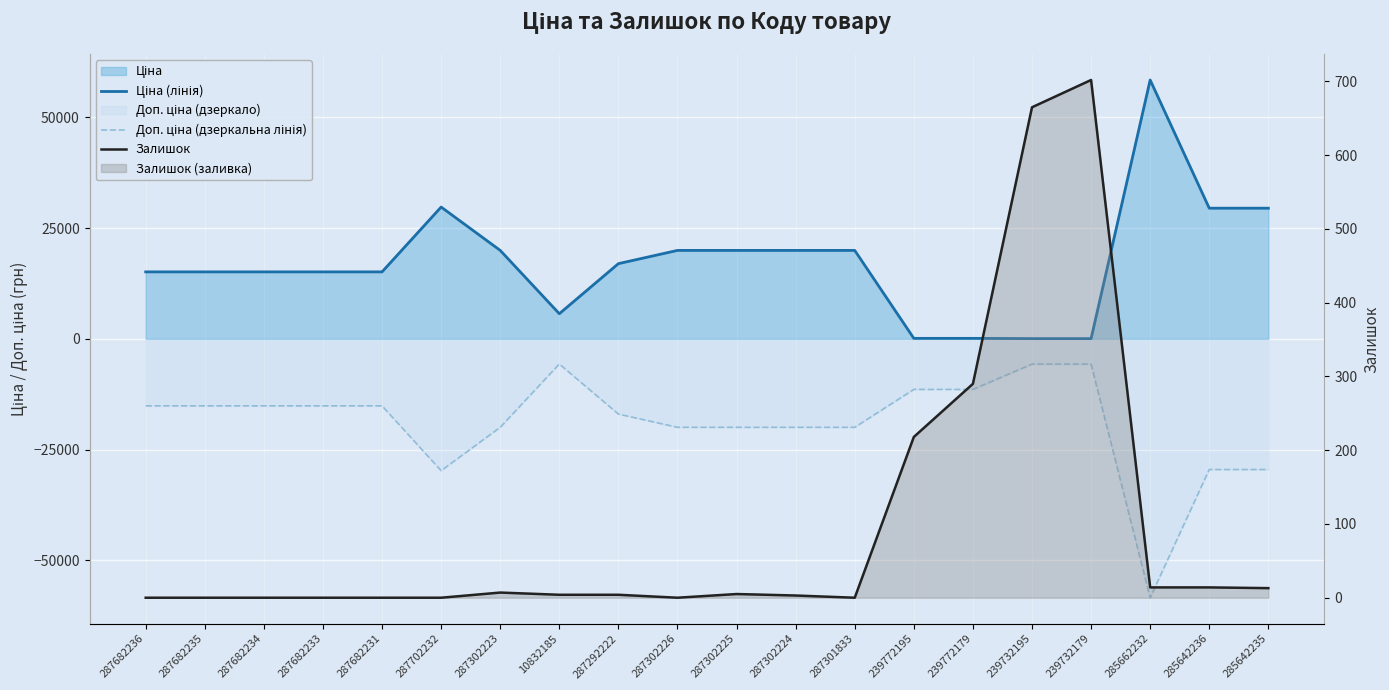

Reading left to right, what are all the values shown in this chart?

Ціна (лінія): 15120.0	15120.0	15120.0	15120.0	15120.0	29747.2	19964.2	5673.8	16976.3	19964.2	19964.2	19964.2	19964.2	114.1	114.1	57.0	57.0	58426.5	29491.5	29491.5
Доп. ціна (дзеркальна лінія): -15120.0	-15120.0	-15120.0	-15120.0	-15120.0	-29747.2	-19964.2	-5673.8	-16976.3	-19964.2	-19964.2	-19964.2	-19964.2	-11410.0	-11410.0	-5705.0	-5705.0	-58426.5	-29491.5	-29491.5
Залишок: 0.0	0.0	0.0	0.0	0.0	0.0	7.0	4.0	4.0	0.0	5.0	3.0	0.0	218.0	290.0	665.0	702.0	14.0	14.0	13.0